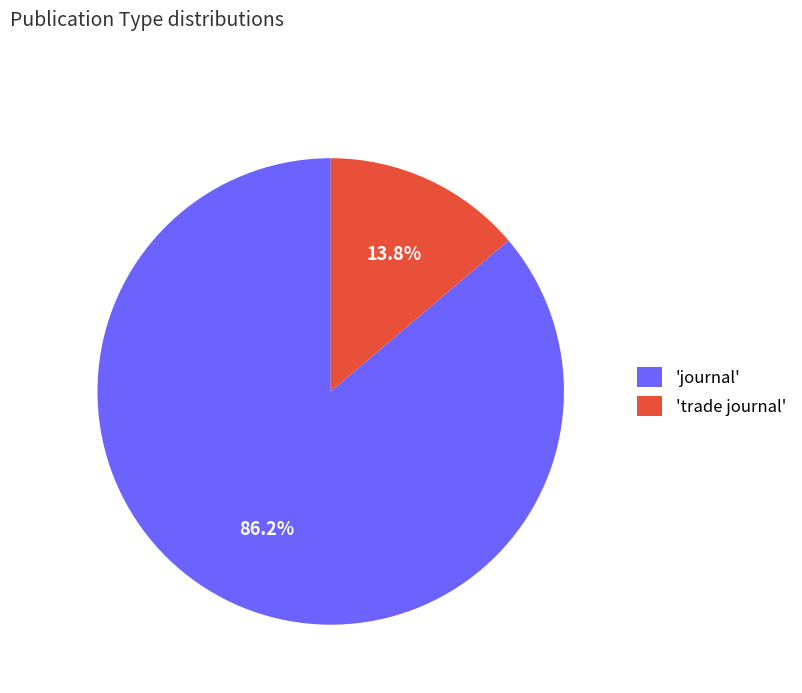

To the nearest percent, what is the average slice percentage?

50%